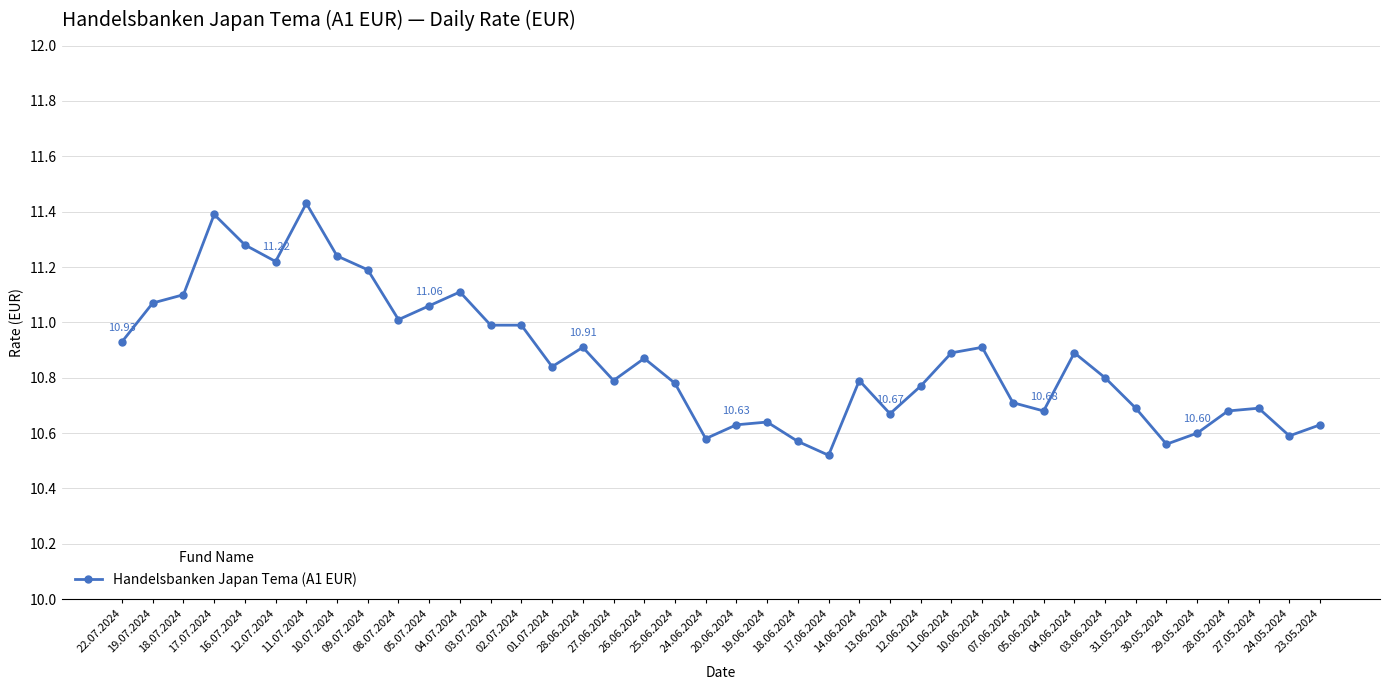

What is the sum of the values at 01.07.2024 and 02.07.2024?

21.8